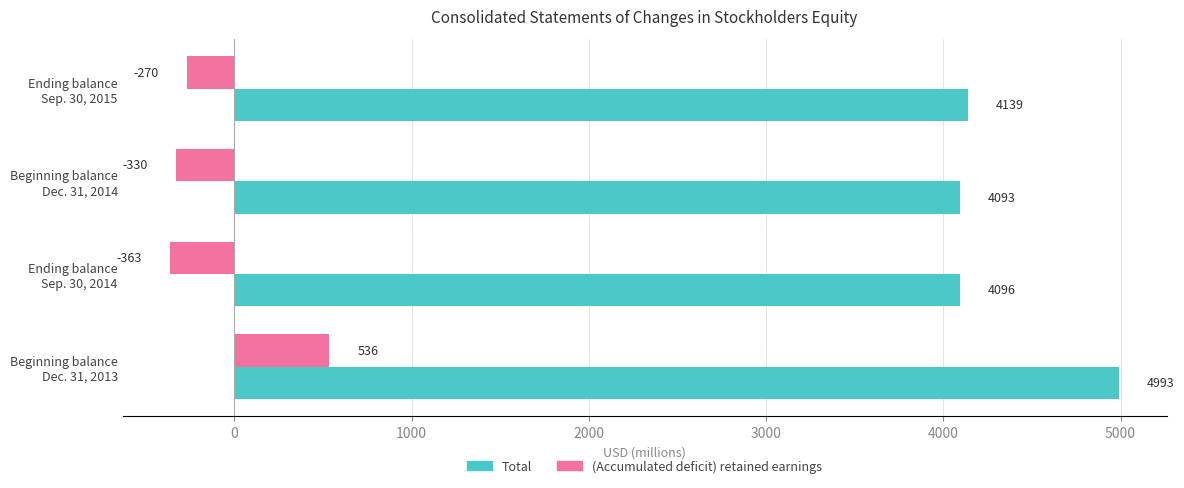

How many data points does each series have?

4